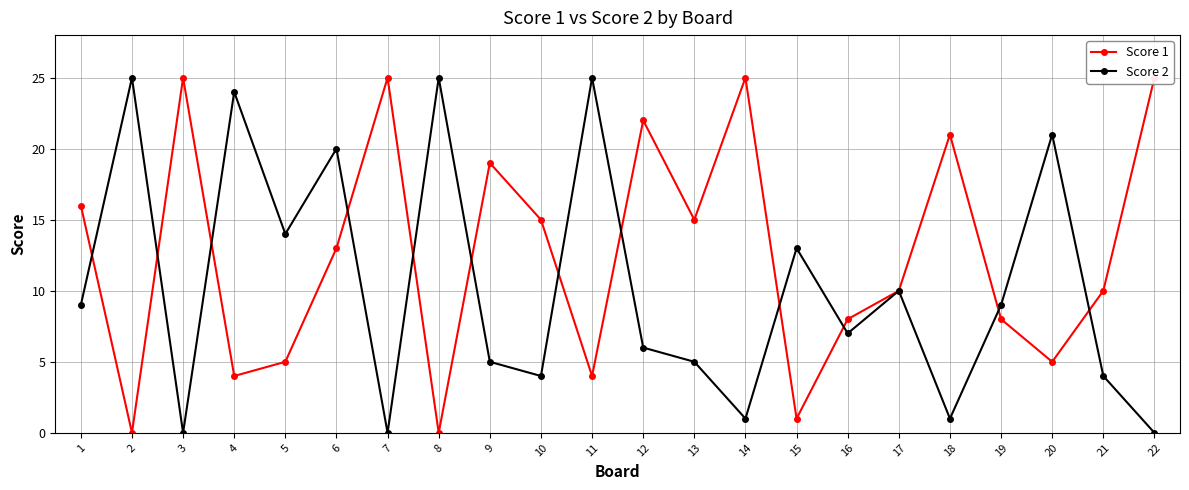

Rank the series at 21 from lowest to highest value.

Score 2, Score 1